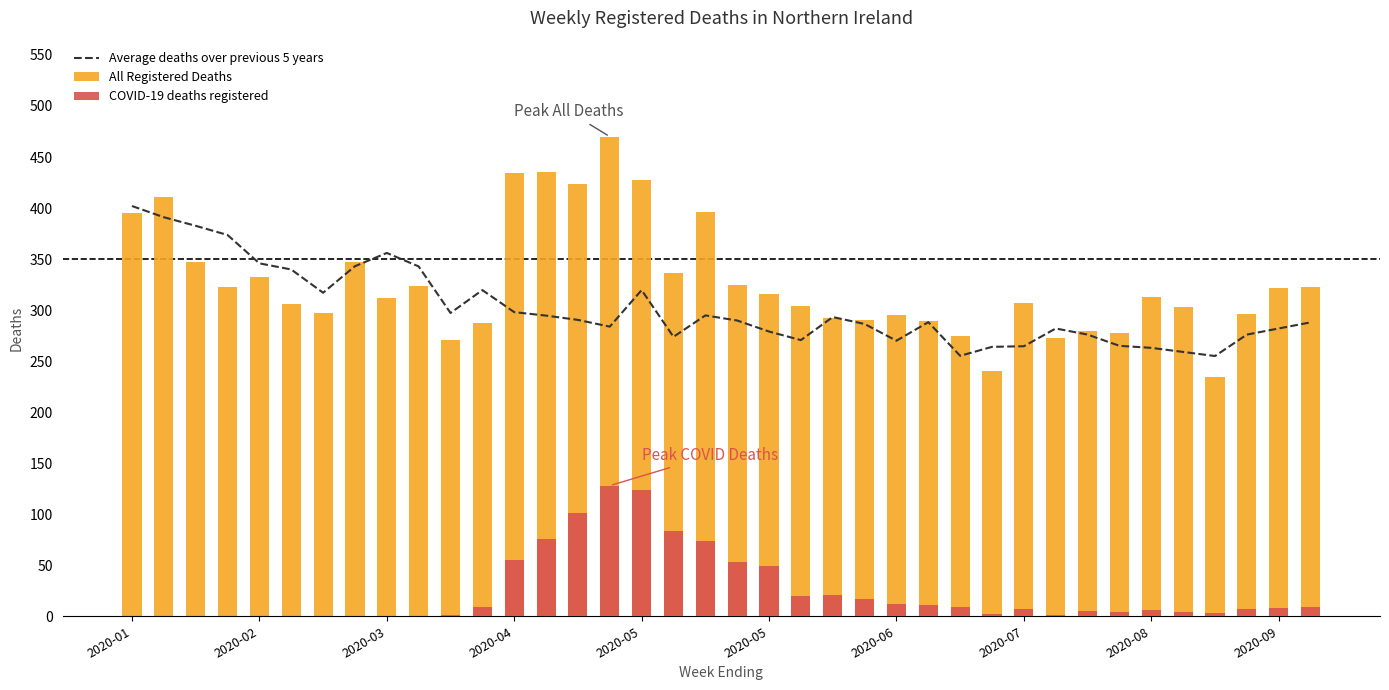

How many groups of bars are there?

38